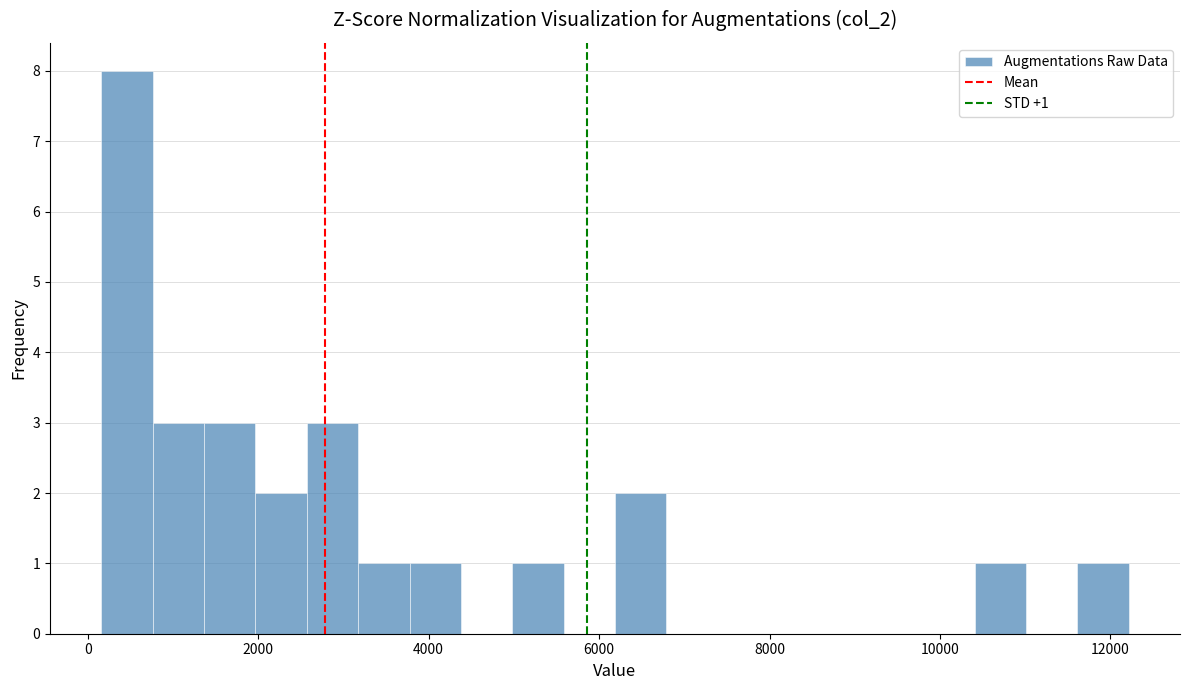

Around what value on the x-axis is the tallest bar? Give the approximate position of its centre, as read against the axis.

400